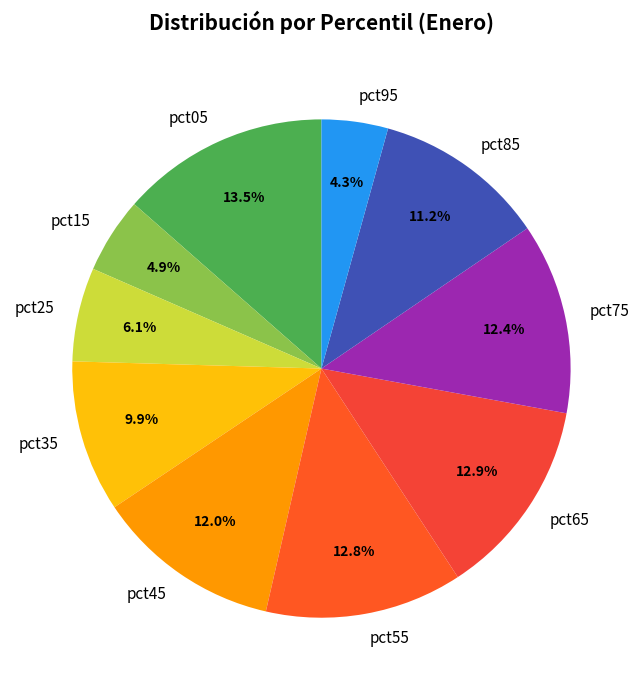

Is the sum of pct85 and pct25 greater than half?

No